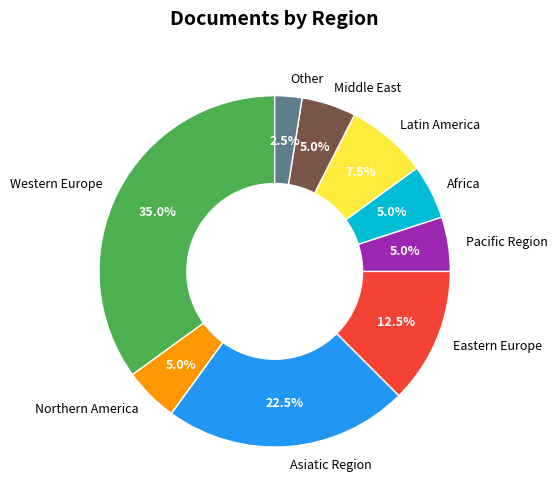

Is there any slice that represents more than half of the pie?

No